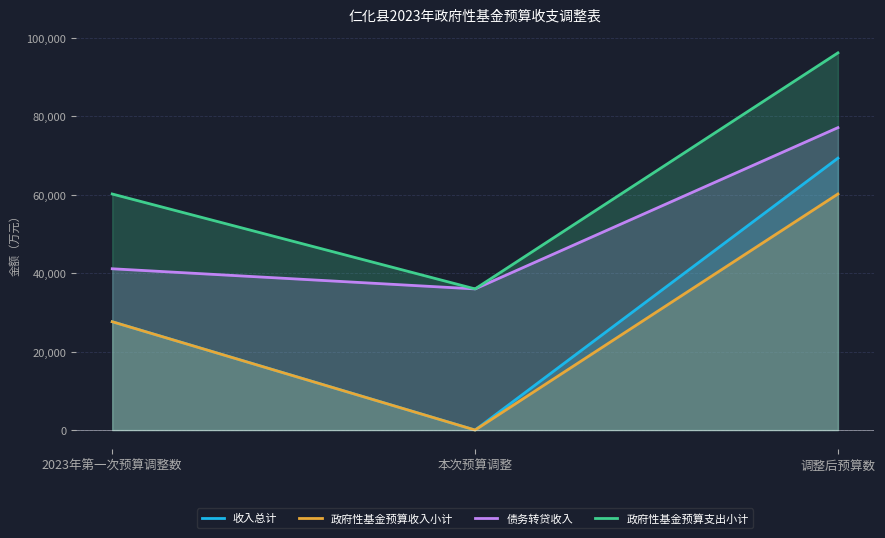

How many lines are shown in the chart?

4